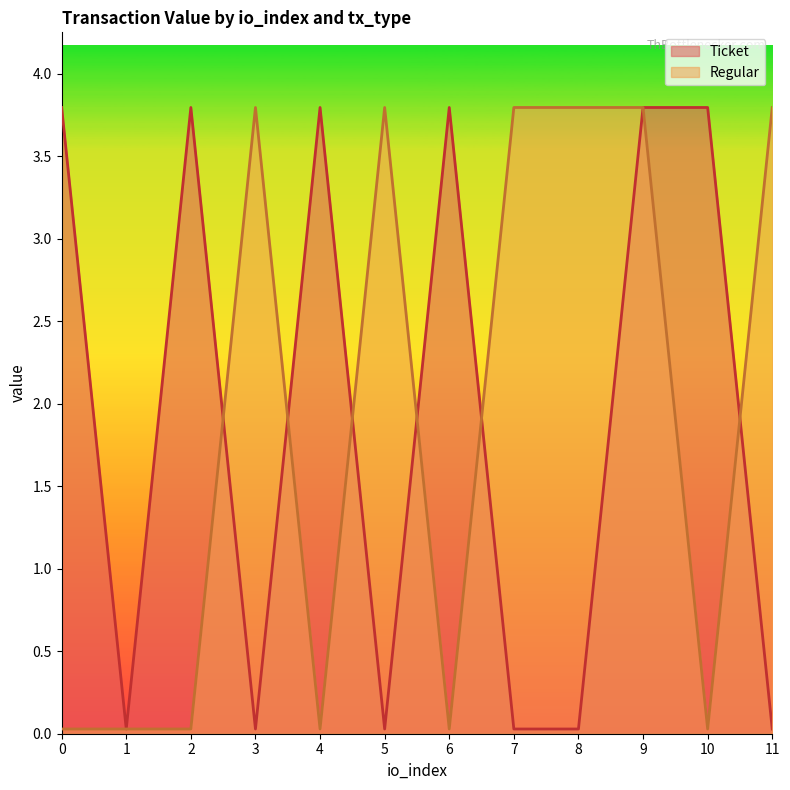

How many values in the Ticket series exceed 3?

6